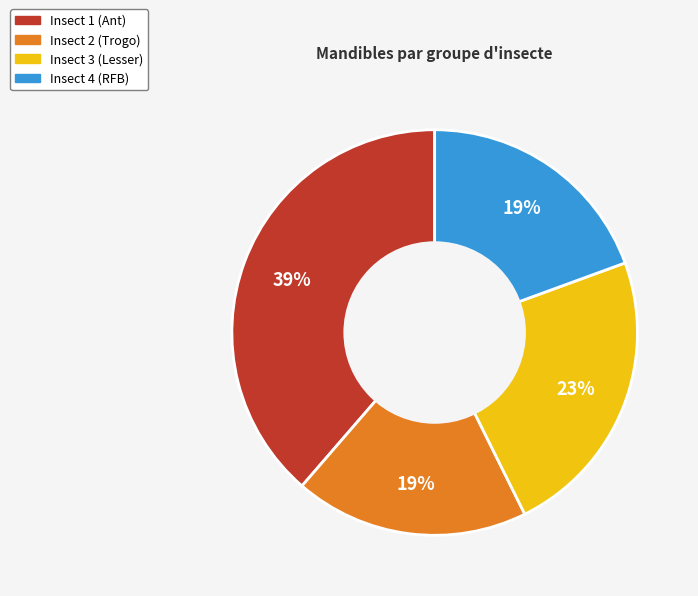

Count the number of slices in the pie.

4